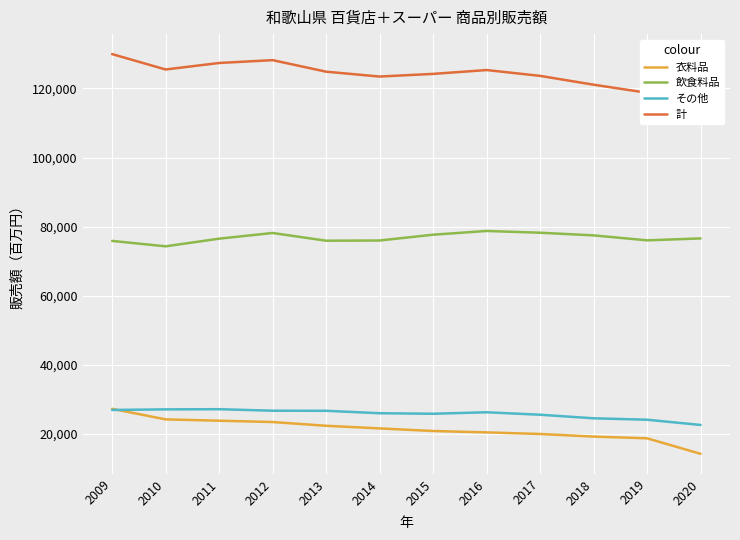

Which series has the widest spread of values?

計